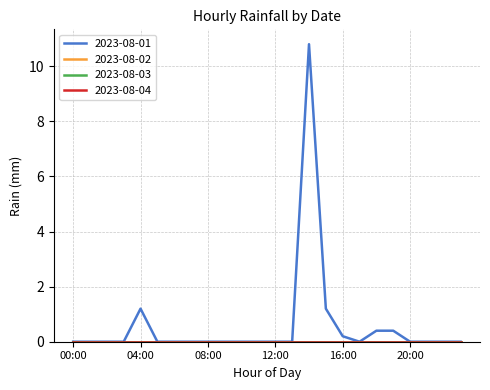

True or false: 2023-08-01 and 2023-08-04 intersect in this chart.

False